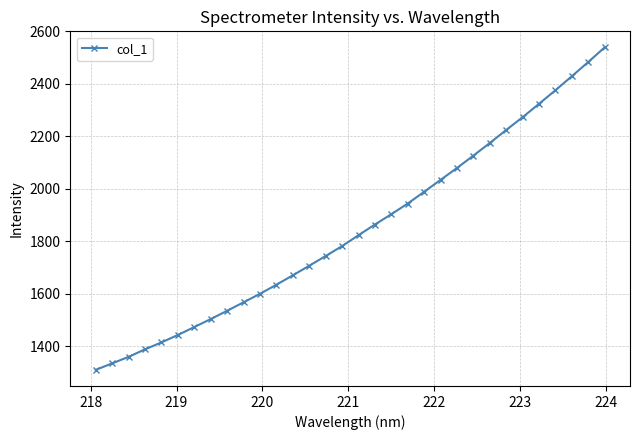

What is the value of the 28th point from the left?

2323.7